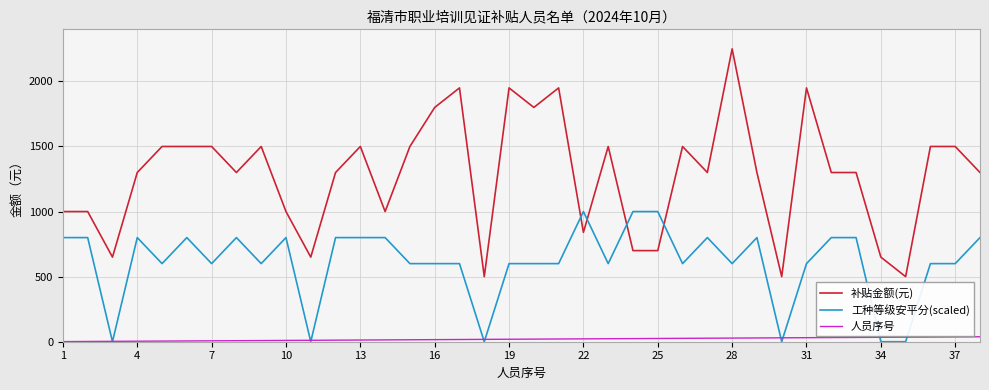

Which series has the largest total across all categories?

补贴金额(元)